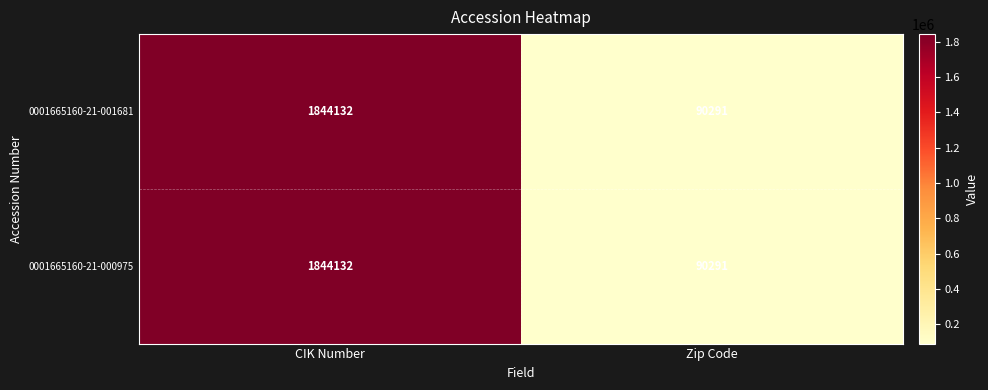

What is the total value across all series at Zip Code?

180582